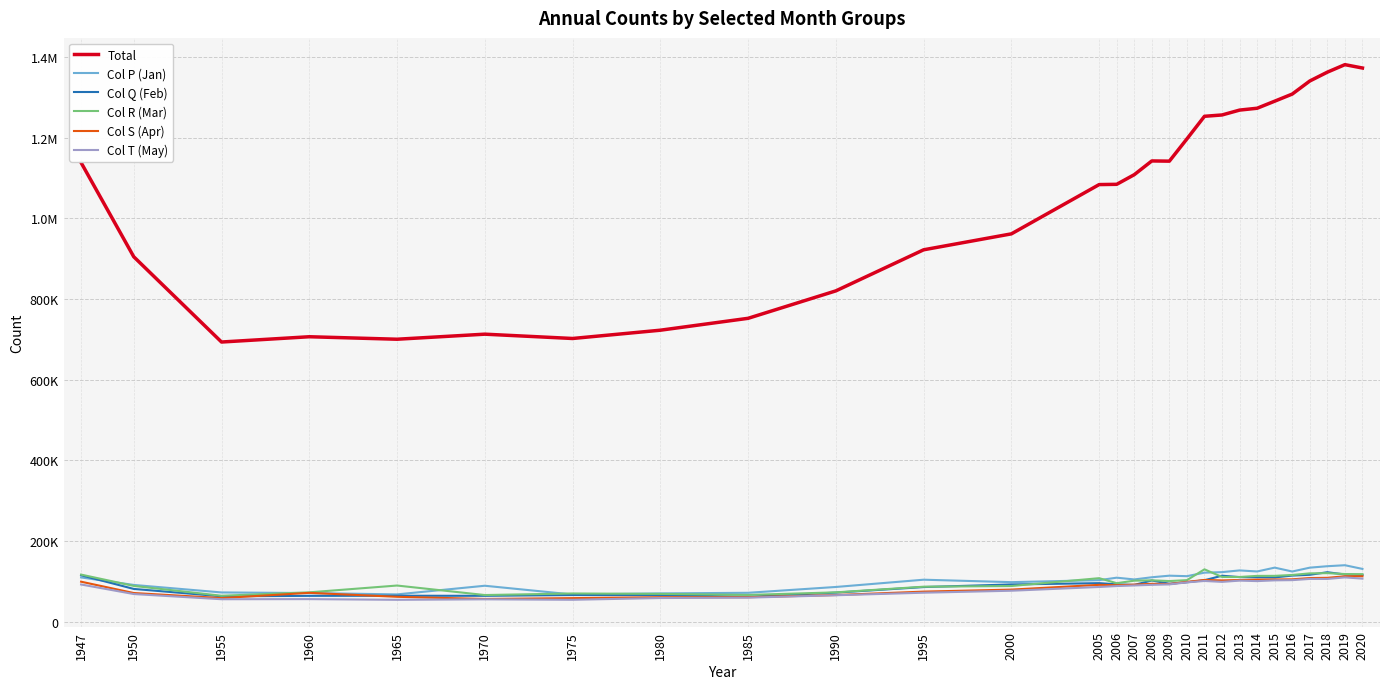

True or false: Col T (May) and Col P (Jan) cross at least once.

False